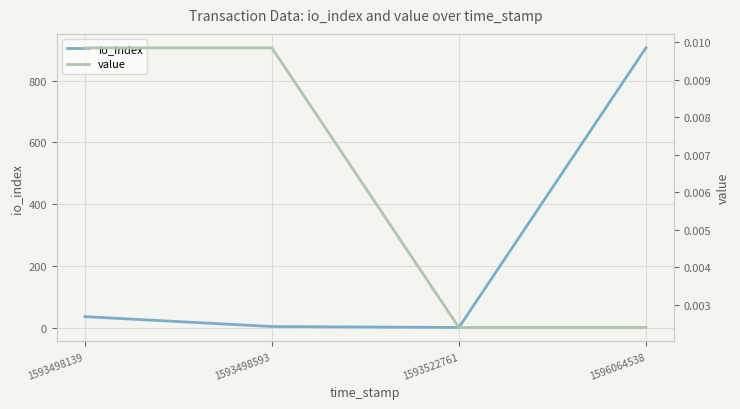

Reading left to right, what are all the values shown in this chart?

io_index: 36.0	4.0	1.0	906.0
value: 0.0	0.0	0.0	0.0